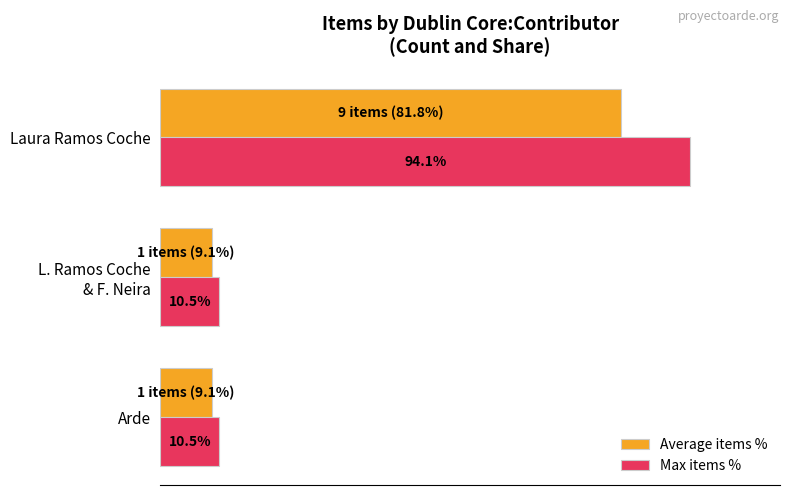

Which category has the highest value across all series?

Laura Ramos Coche